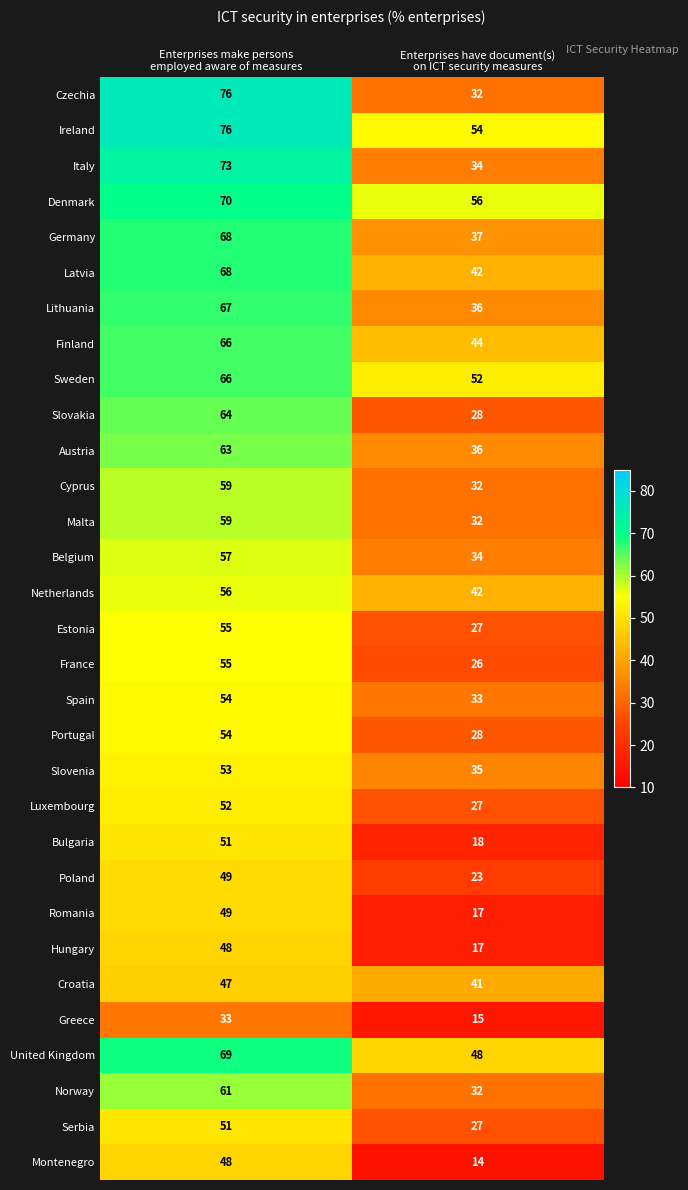

What is the difference between the maximum and minimum values in the Serbia series?

24